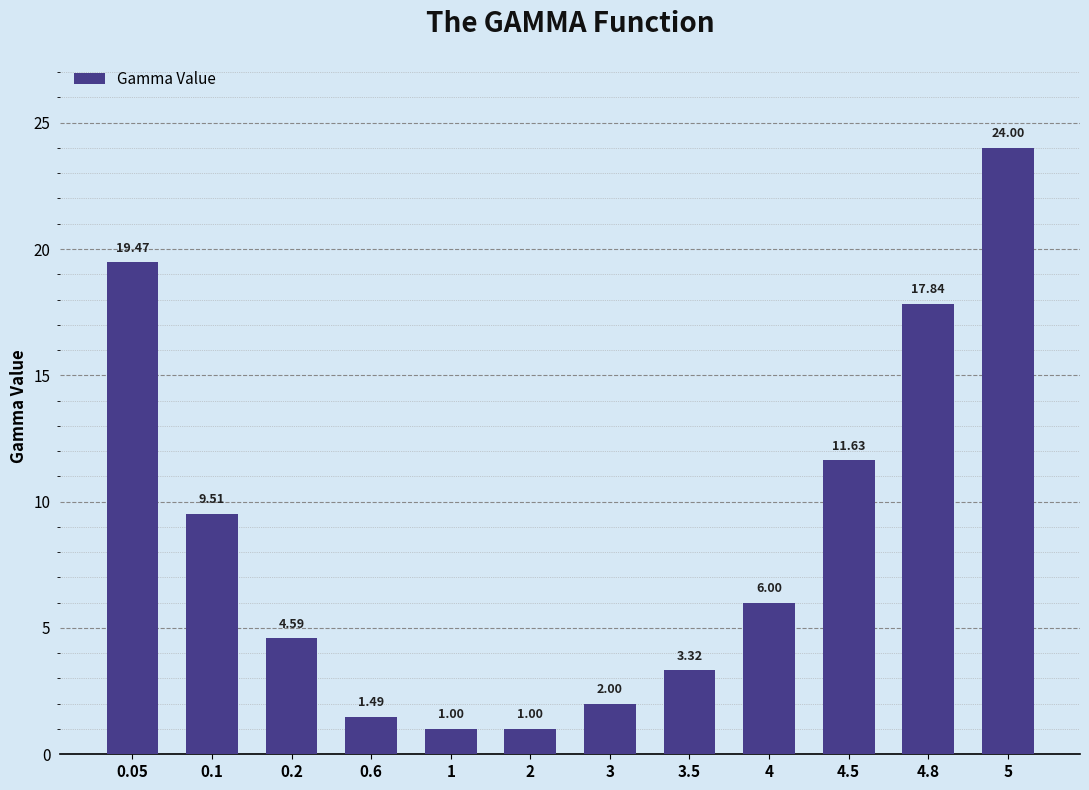

What is the difference between the maximum and minimum values?

23.0